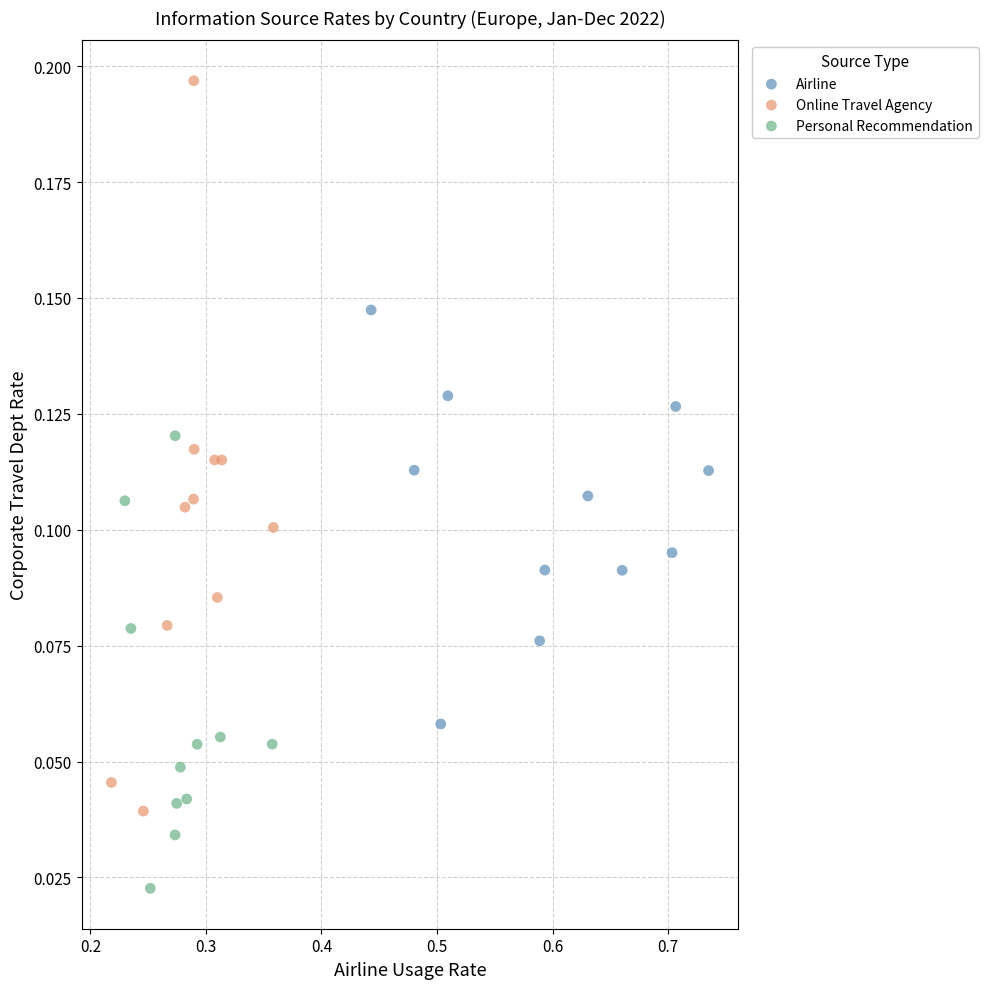

What are all the series names shown in the legend?

Airline, Online Travel Agency, Personal Recommendation